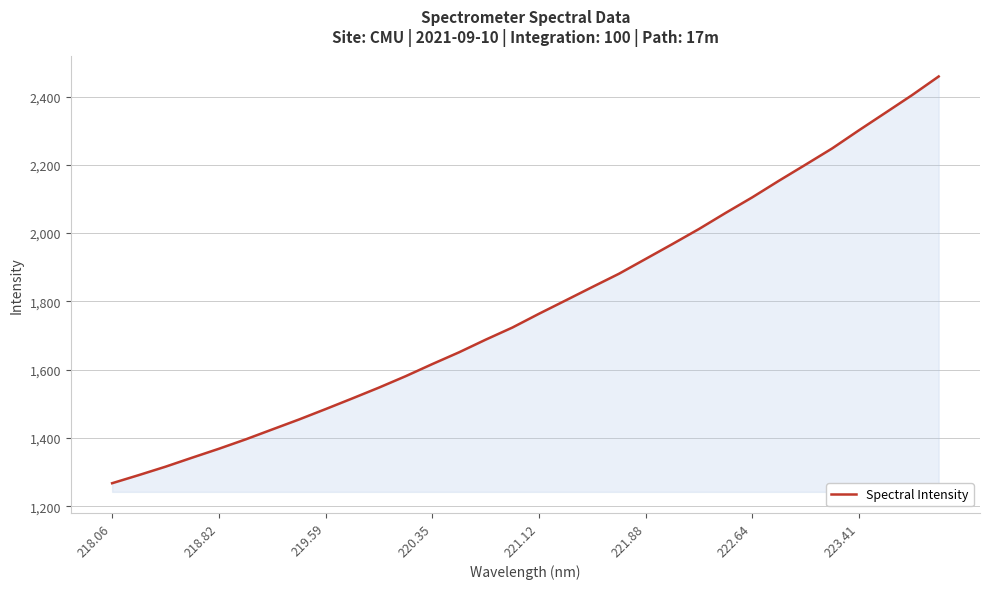

What is the minimum value shown in the chart?

1267.2